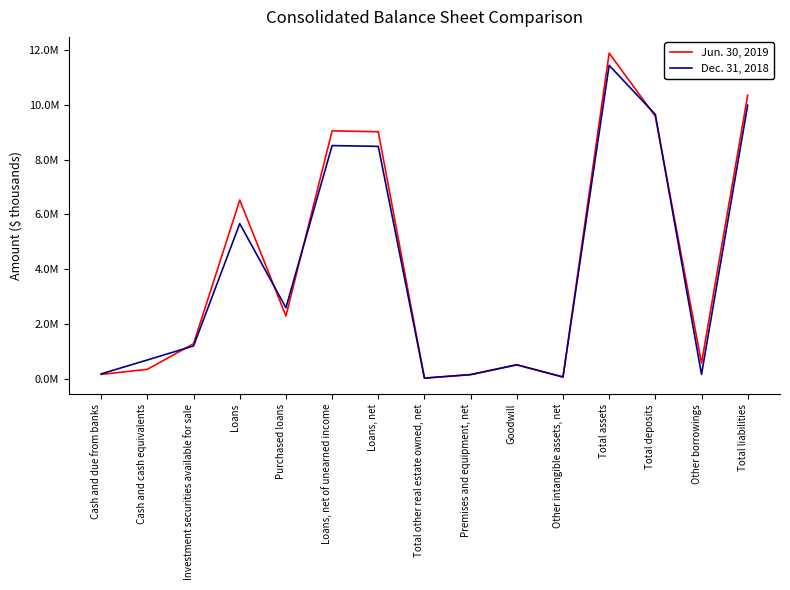

How many times do Dec. 31, 2018 and Jun. 30, 2019 cross each other?

7